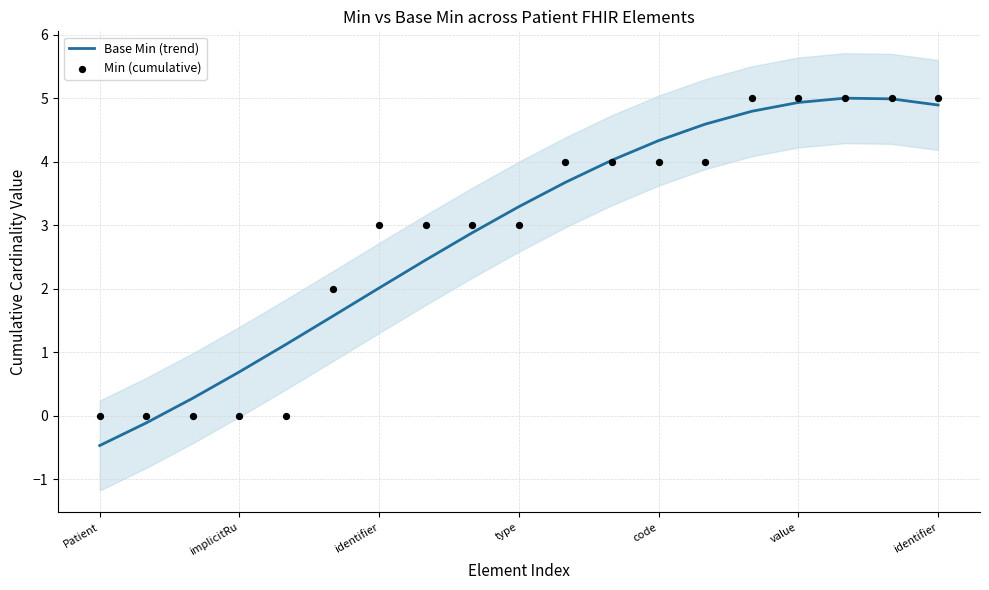

Which series contains the lowest Y value?

Base Min (trend)